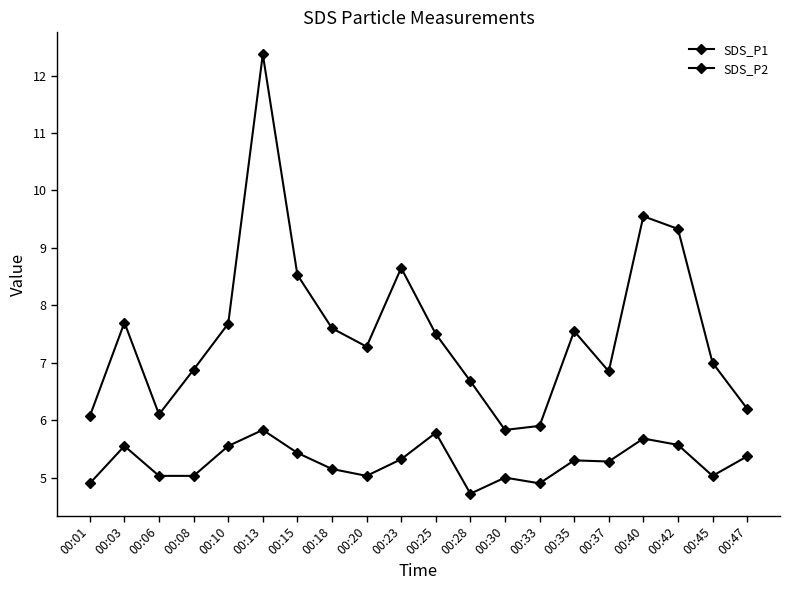

What is the sum of all SDS_P1 values?

151.2